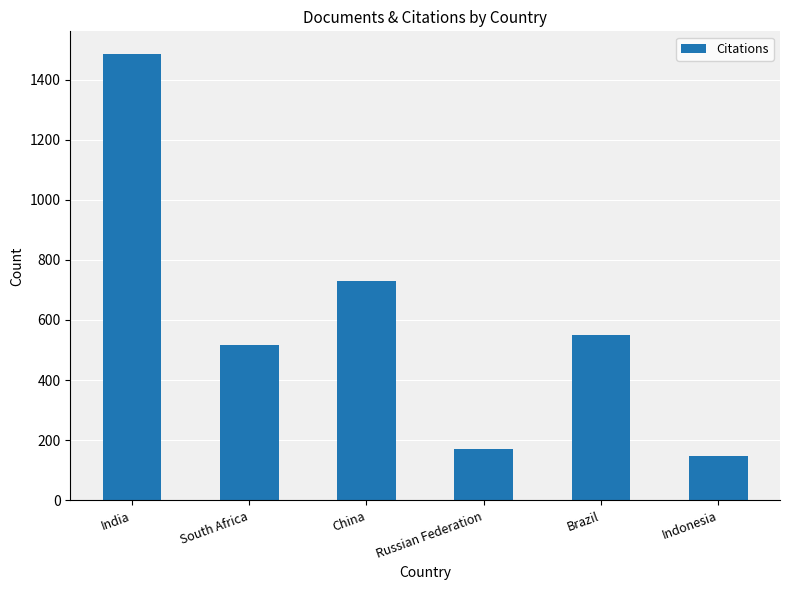

Is it true that the value at China is 1012?

False